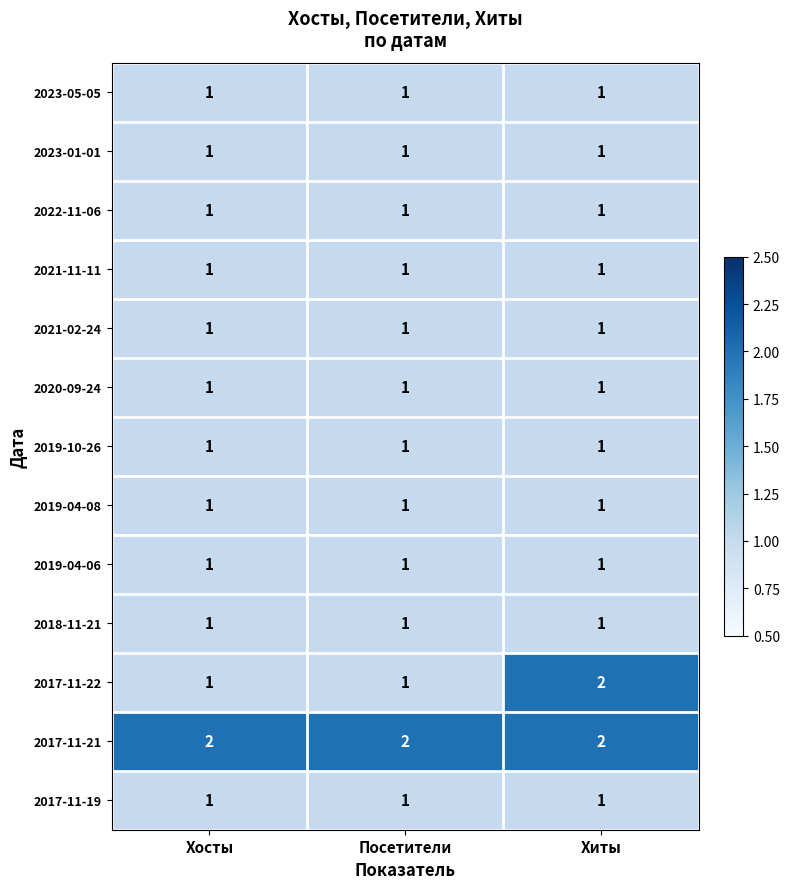

Which series has the widest spread of values?

2017-11-22